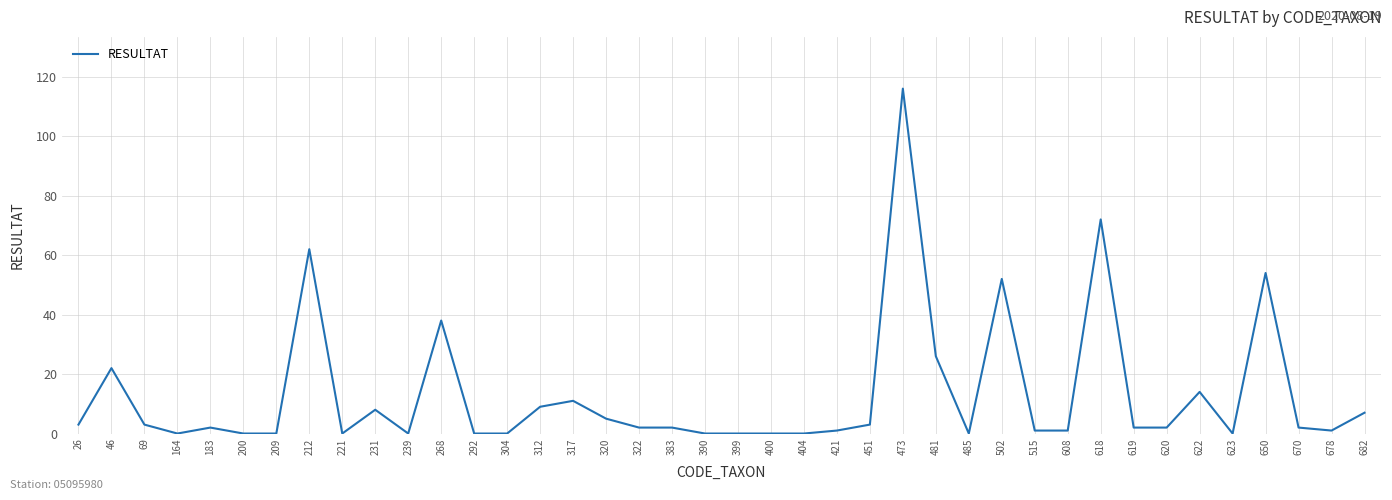

Is it true that the value at 399 is 0?

True